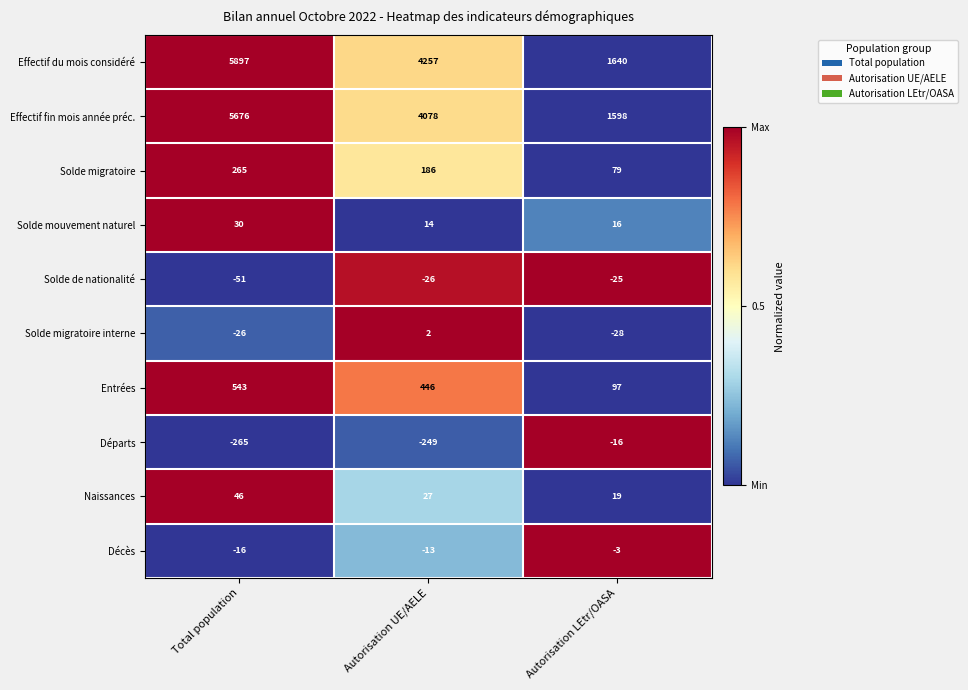

What is the sum of the Départs values at Autorisation LEtr/OASA and Total population?

-281